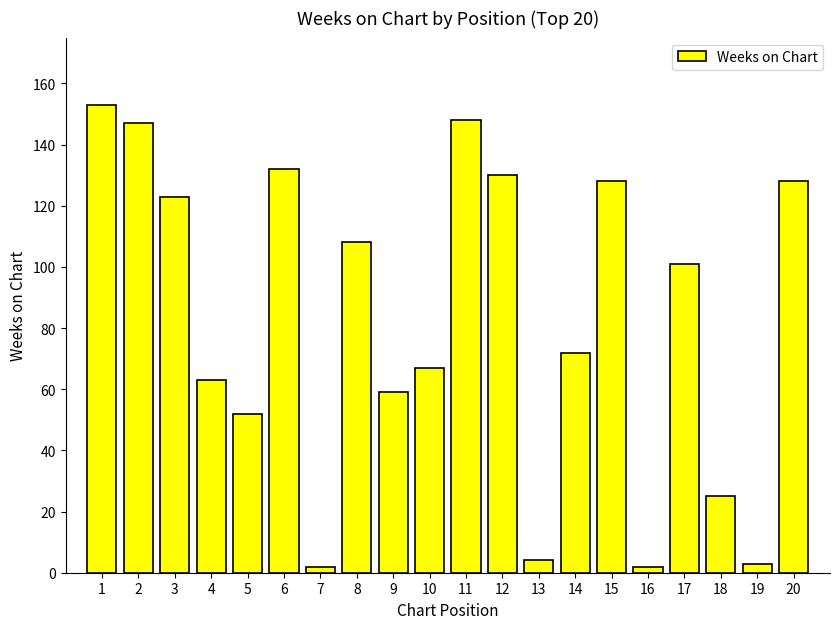

What is the average value?

82